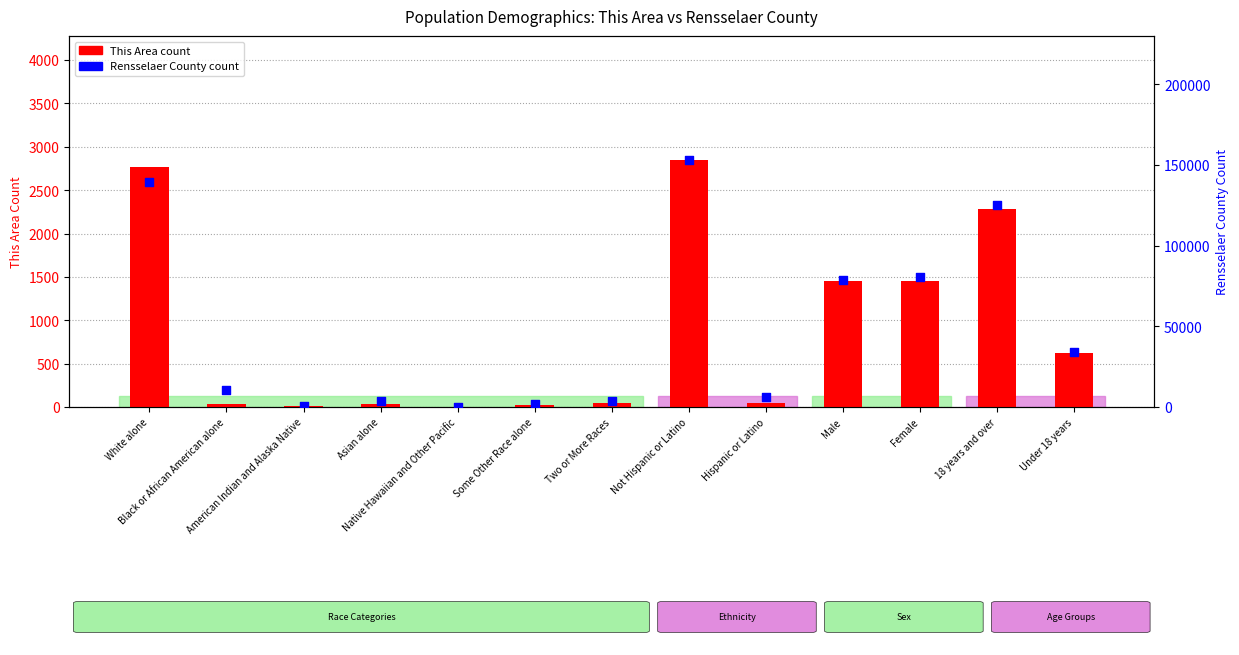

Which series contains the highest Y value?

Rensselaer County